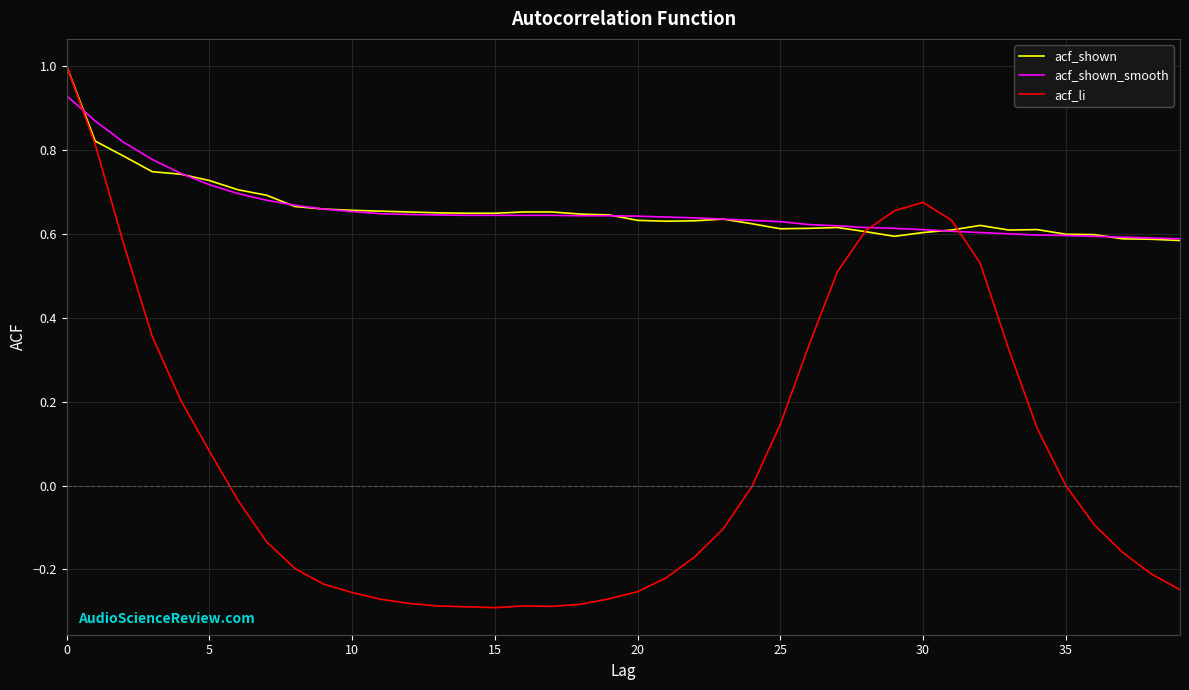

Which series has the largest range (max minus min)?

acf_li